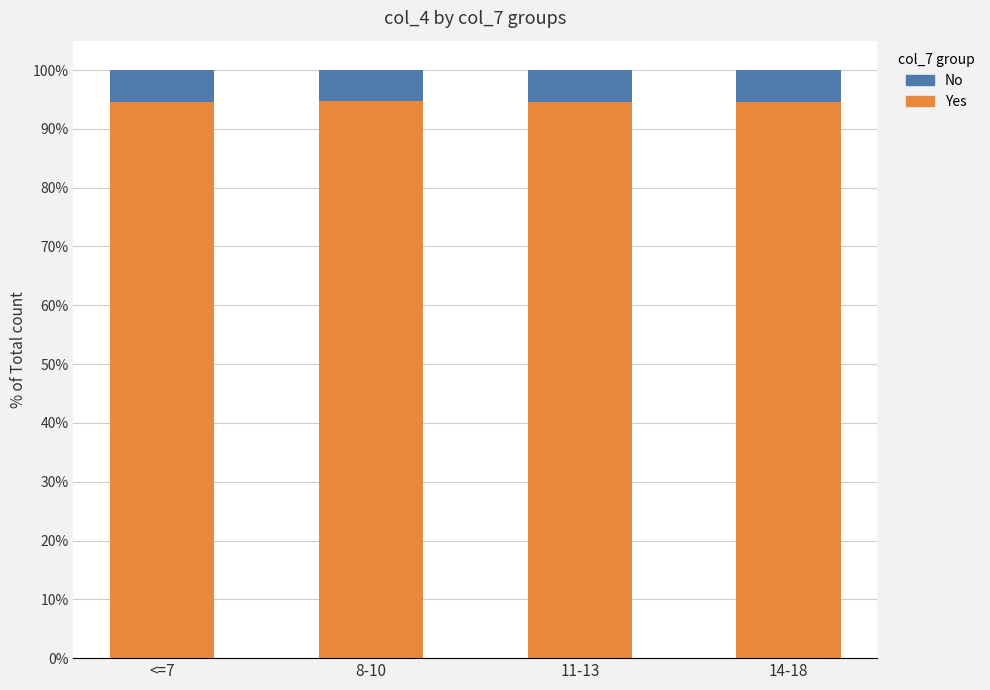

What is the total value across all series at 11-13?

100.0